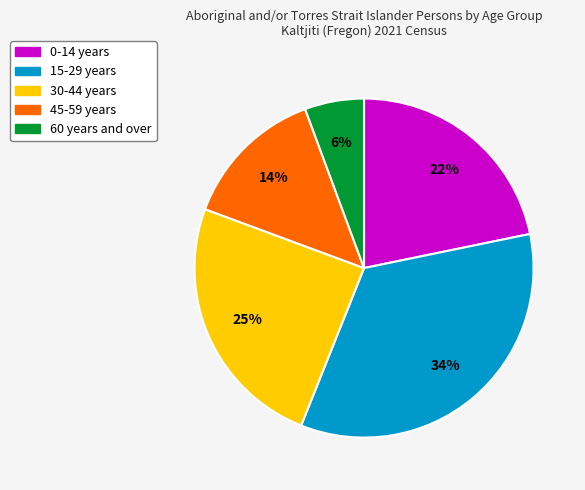

To the nearest percent, what is the average slice percentage?

20%